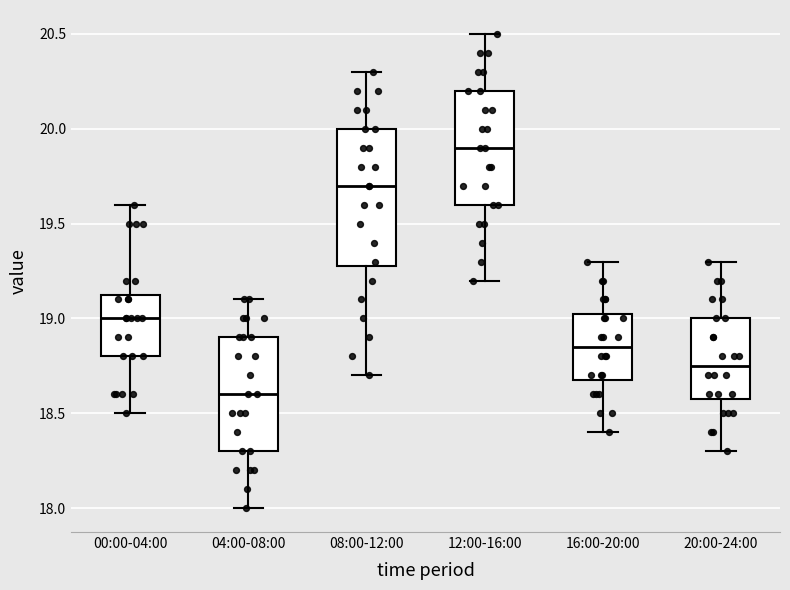

Where is the lower edge of the box for 04:00-08:00 on the y-axis? The values are not printed on the chart, so give them approximately, as read against the axis.

18.30